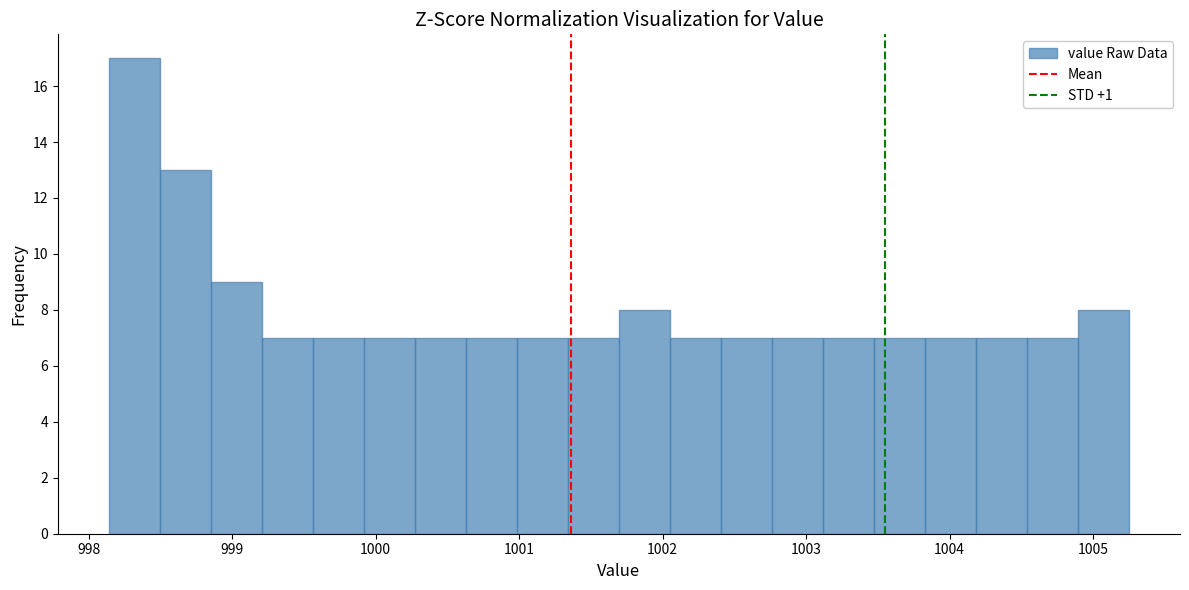

Around what value on the x-axis is the tallest bar? Give the approximate position of its centre, as read against the axis.

998.3